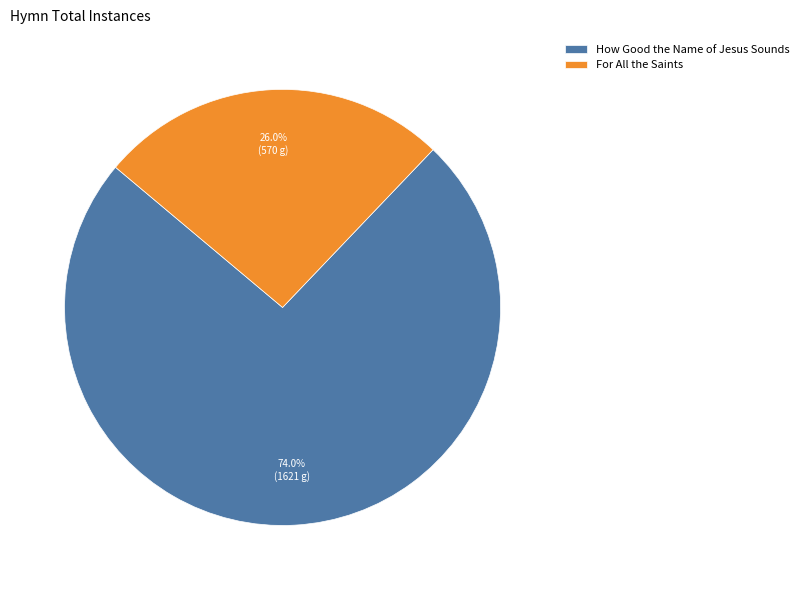

To the nearest percent, what portion does How Good the Name of Jesus Sounds represent?

74%